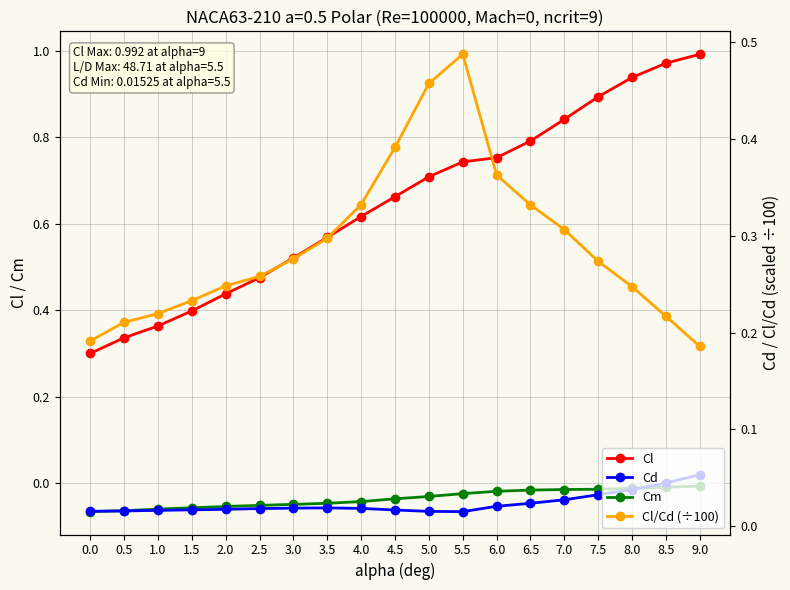

Which series has the largest range (max minus min)?

Cl